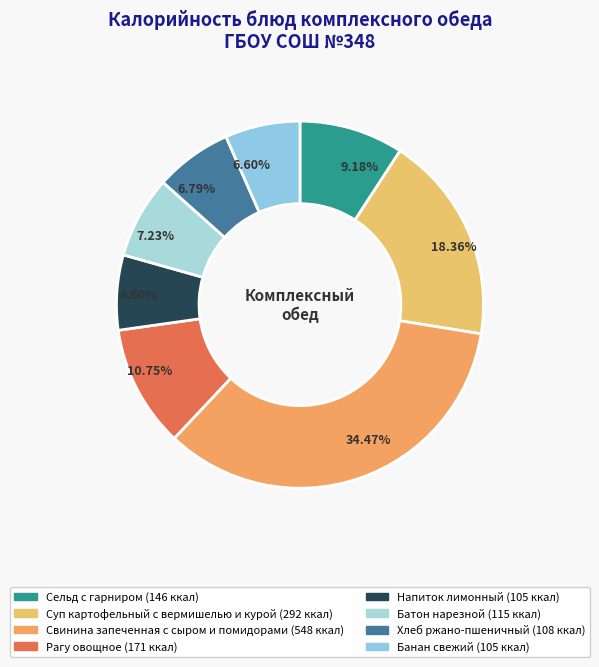

Which slice is the largest?

Свинина запеченная с сыром и помидорами